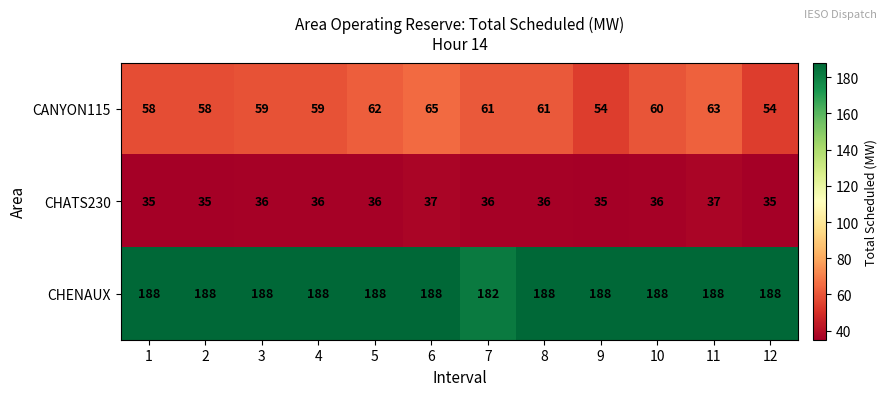

What is the average value of the CANYON115 series?

60